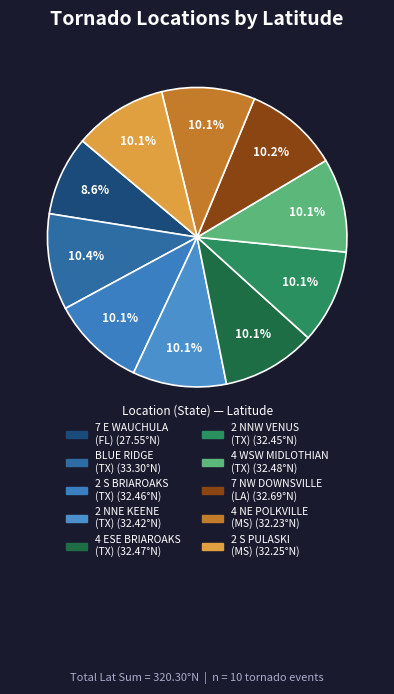

How many segments does this pie chart have?

10